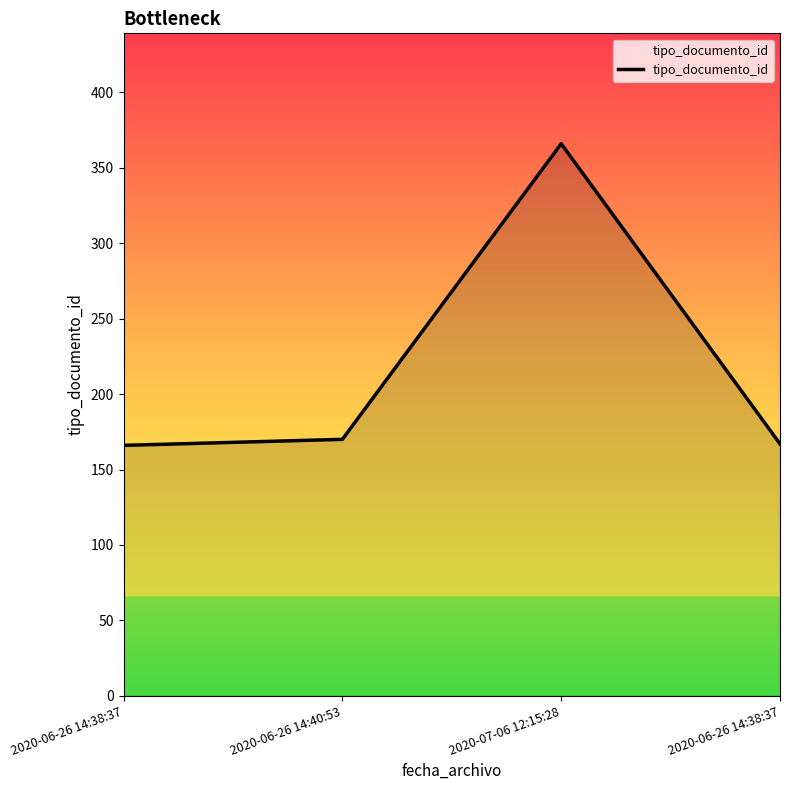

Reading left to right, list all the values displayed in this chart.

166	170	366	167